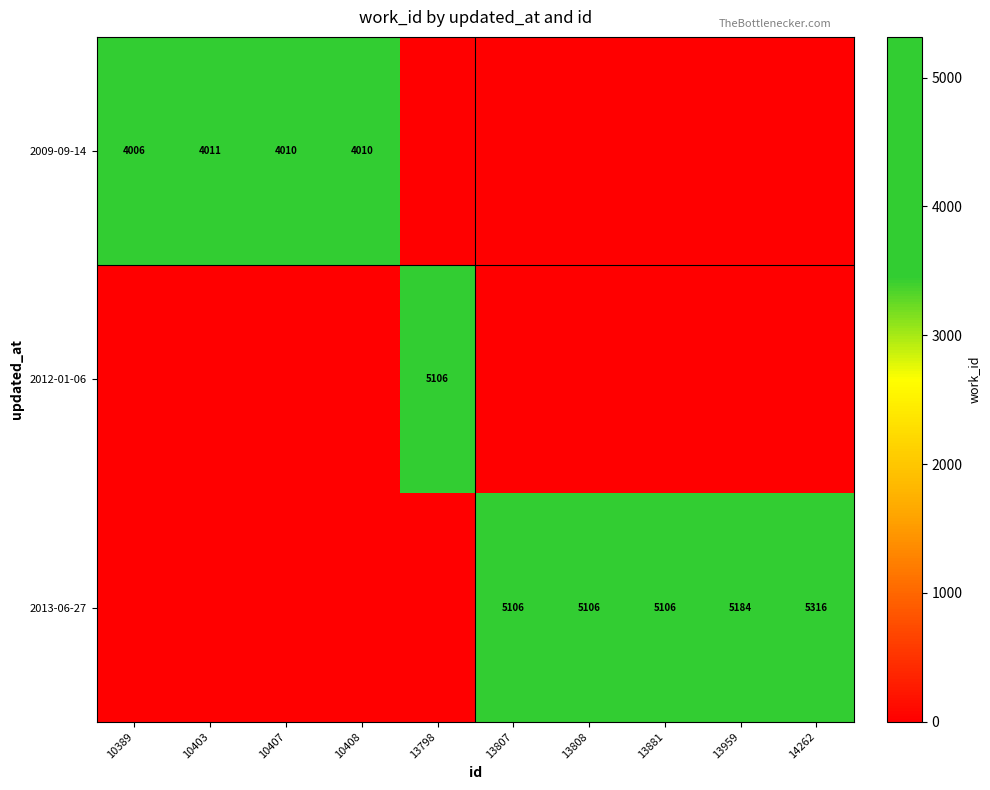

The value of 2009-09-14 at 10389 is 5843. True or false?

False